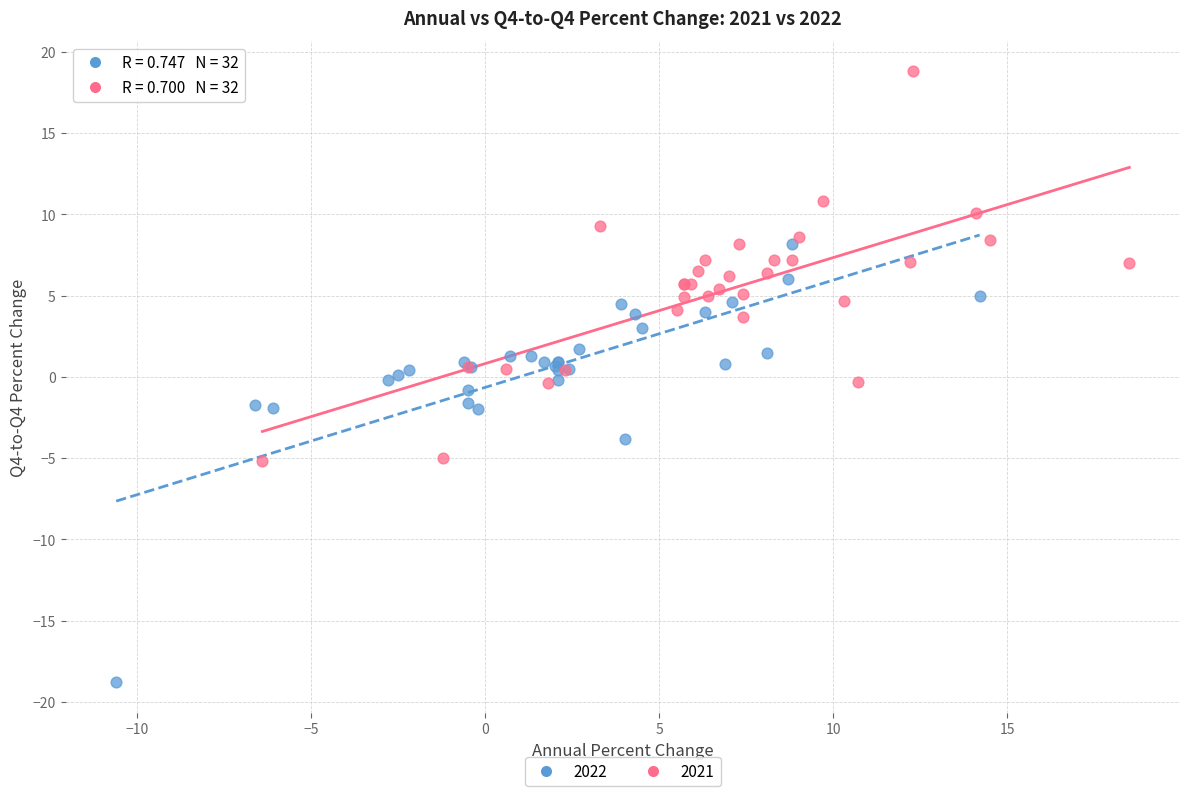

Which series reaches the minimum Y coordinate?

2022